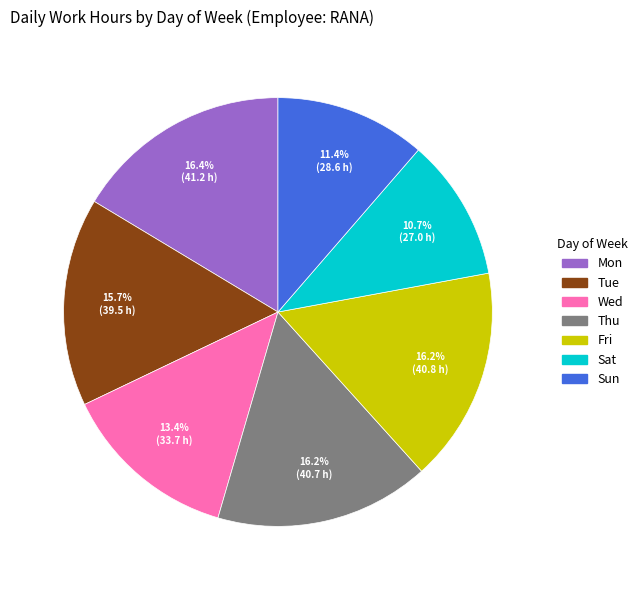

Is the sum of Sun and Sat greater than half?

No